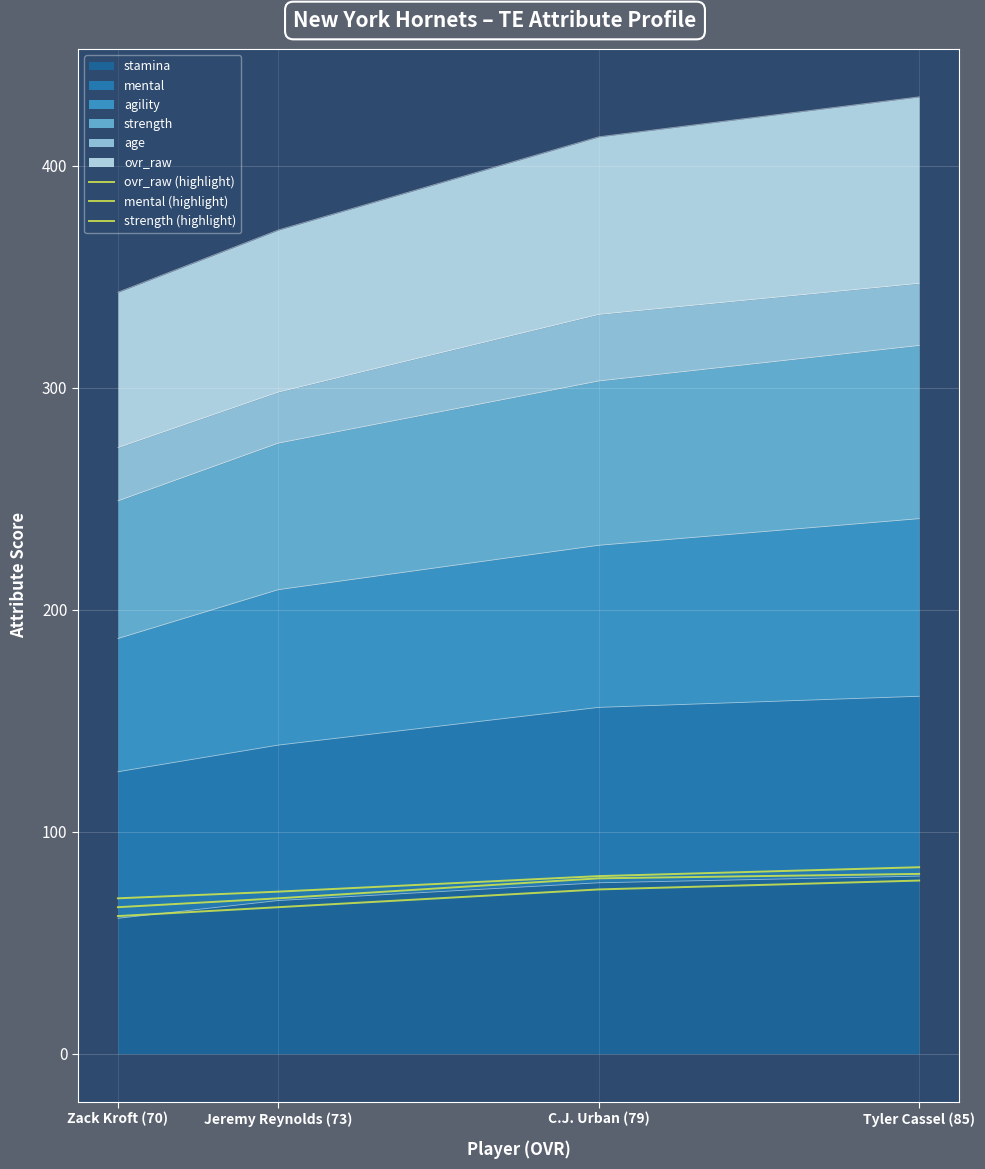

How many mental (highlight) values are between 70 and 81?

3